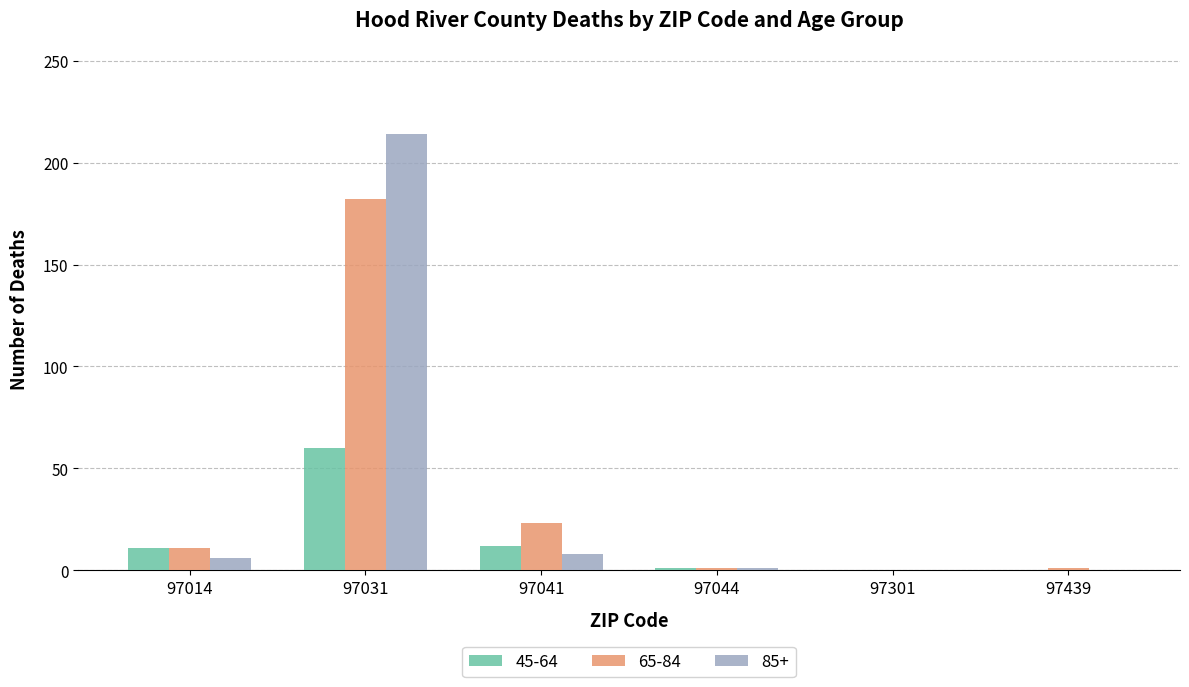

Does the chart contain stacked bars?

No